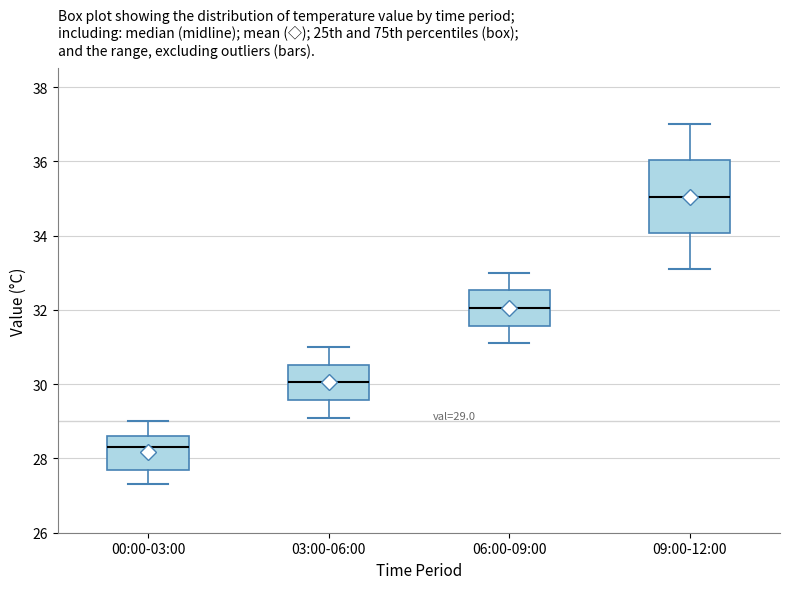

Which box's median line is the lowest?

00:00-03:00